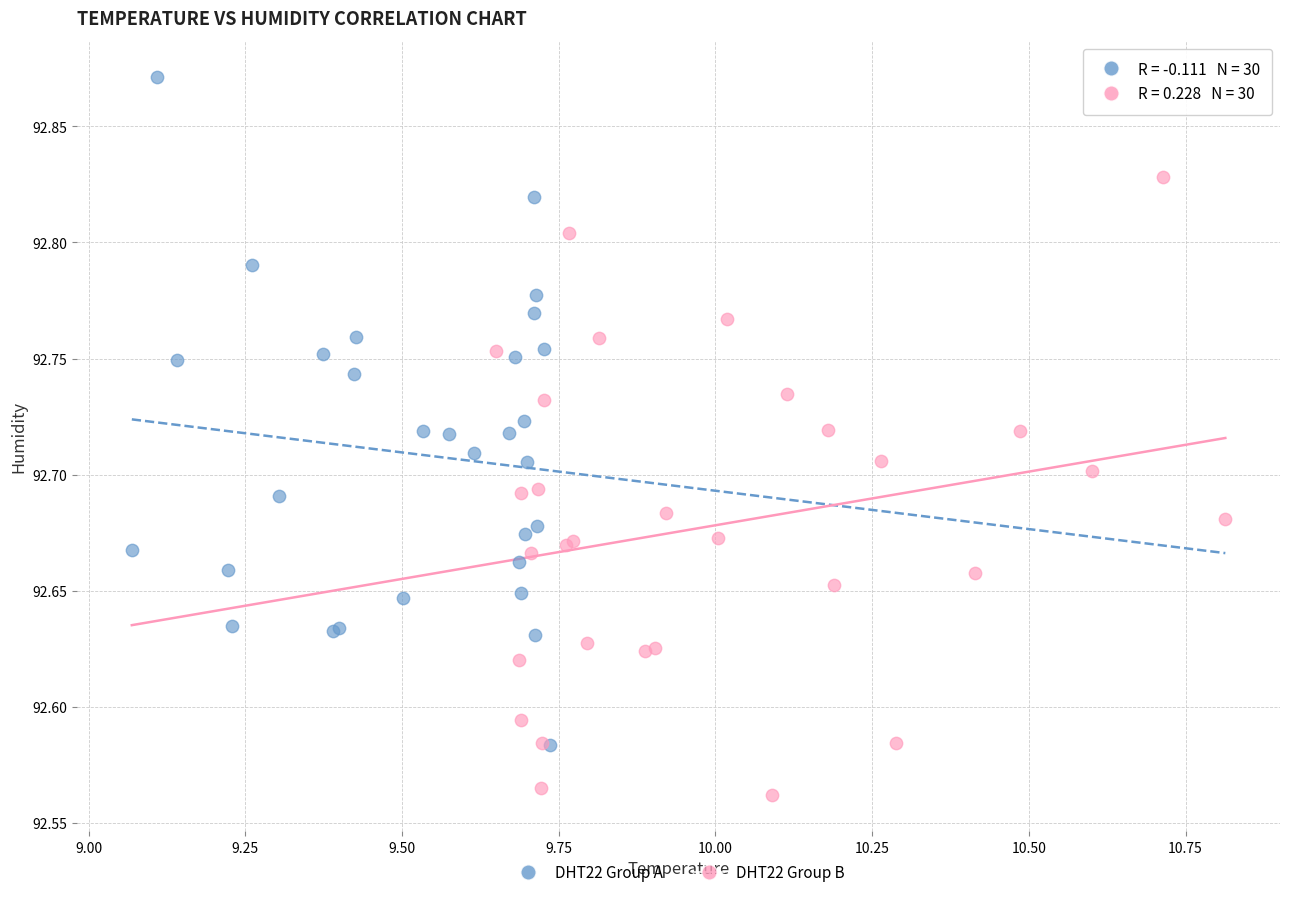

Which series contains the lowest Y value?

DHT22 Group B